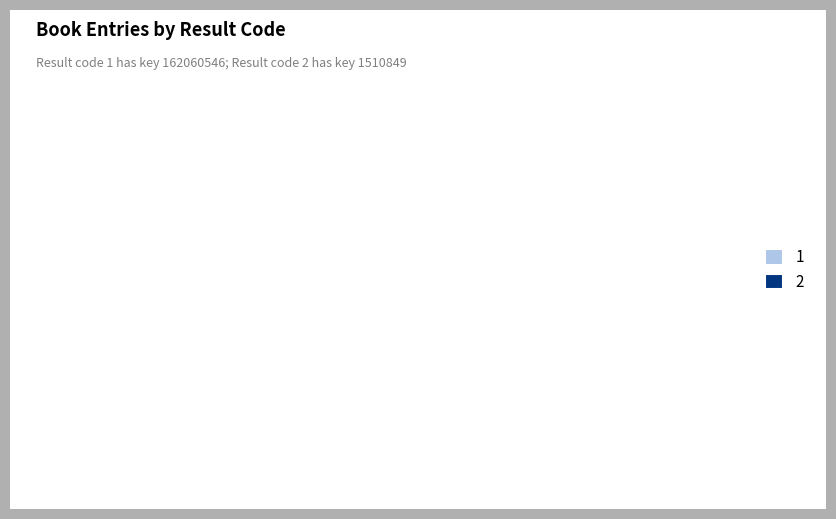

Is the sum of 1 and 2 greater than half?

Yes